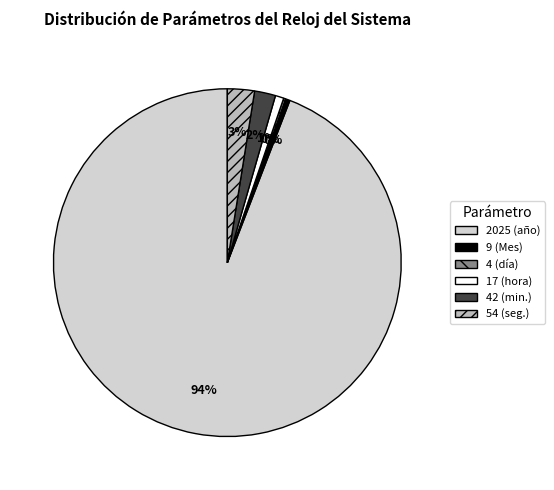

Is there a majority slice in this chart?

Yes